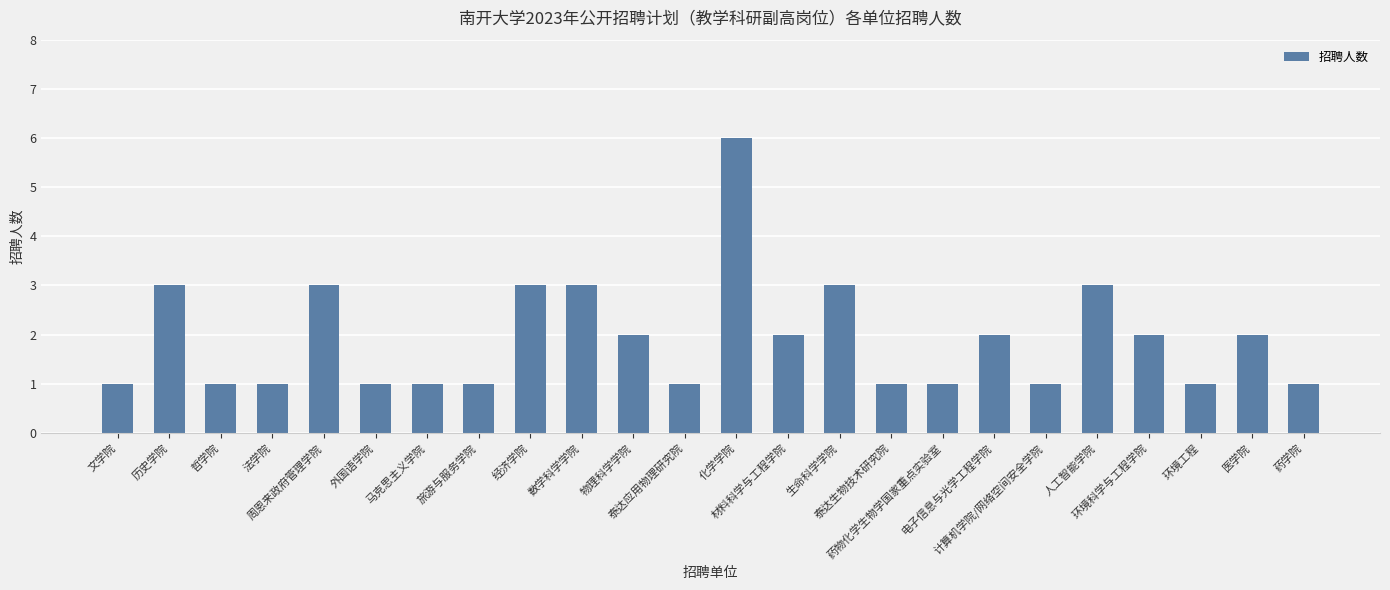

What is the sum of all values?

46